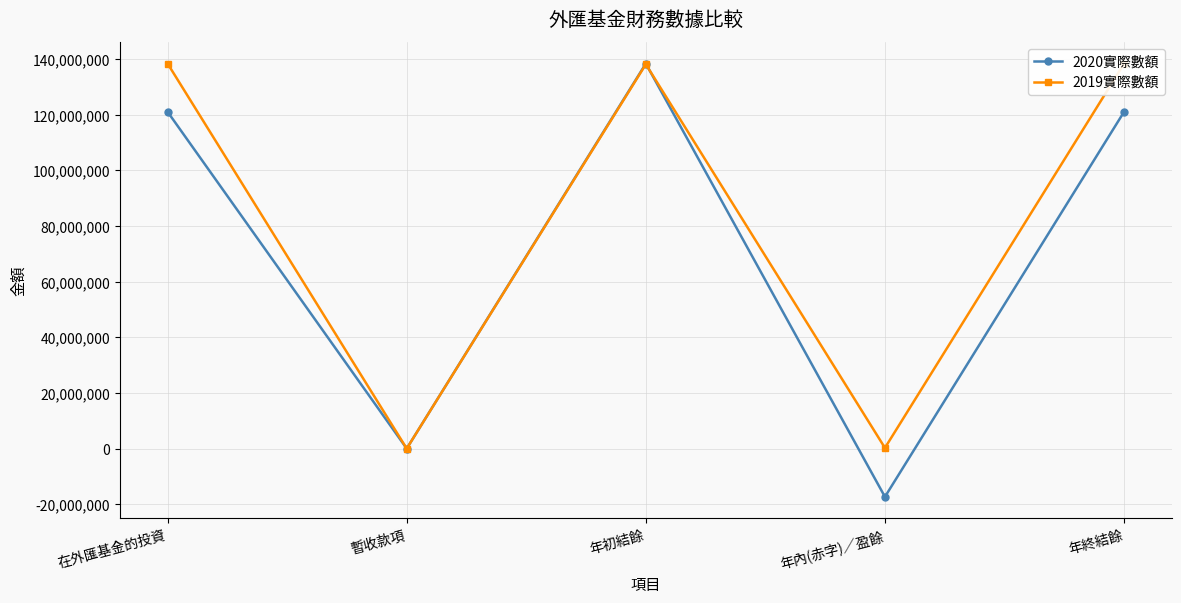

List the series in order of their peak value, lowest first.

2020實際數額, 2019實際數額